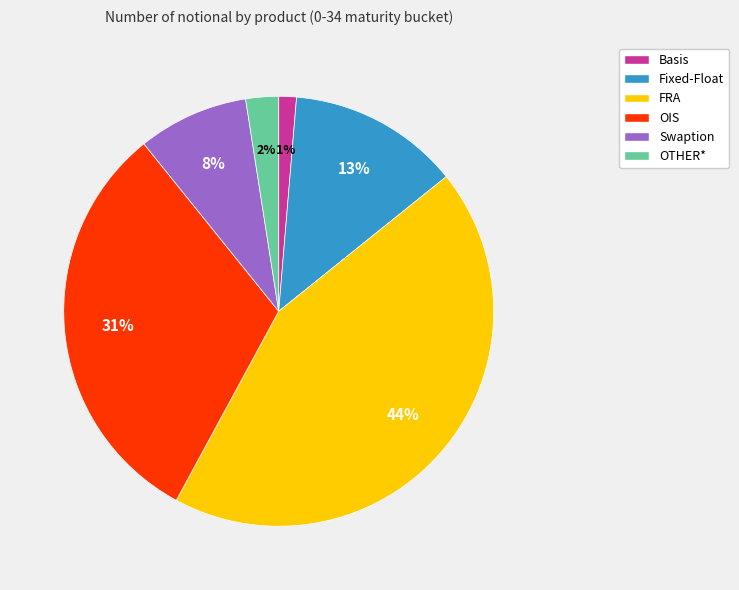

Is the sum of OIS and Basis greater than half?

No